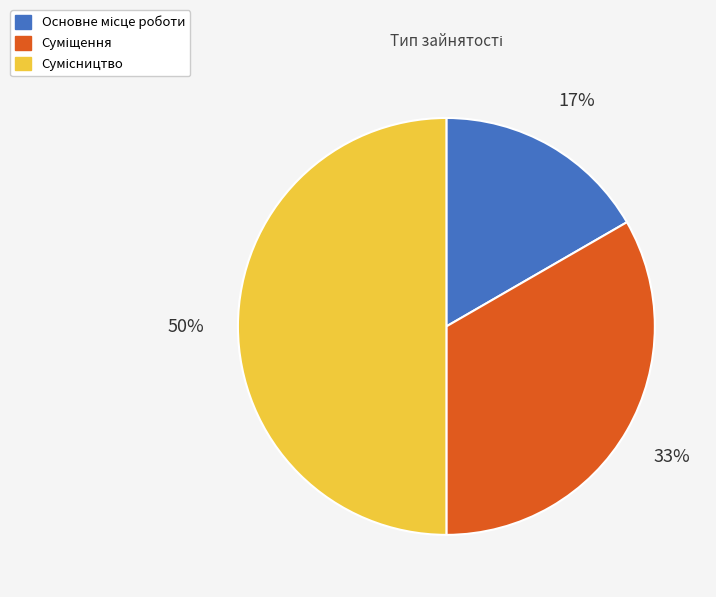

To the nearest percent, what is the difference between the largest and smallest slice percentages?

33%